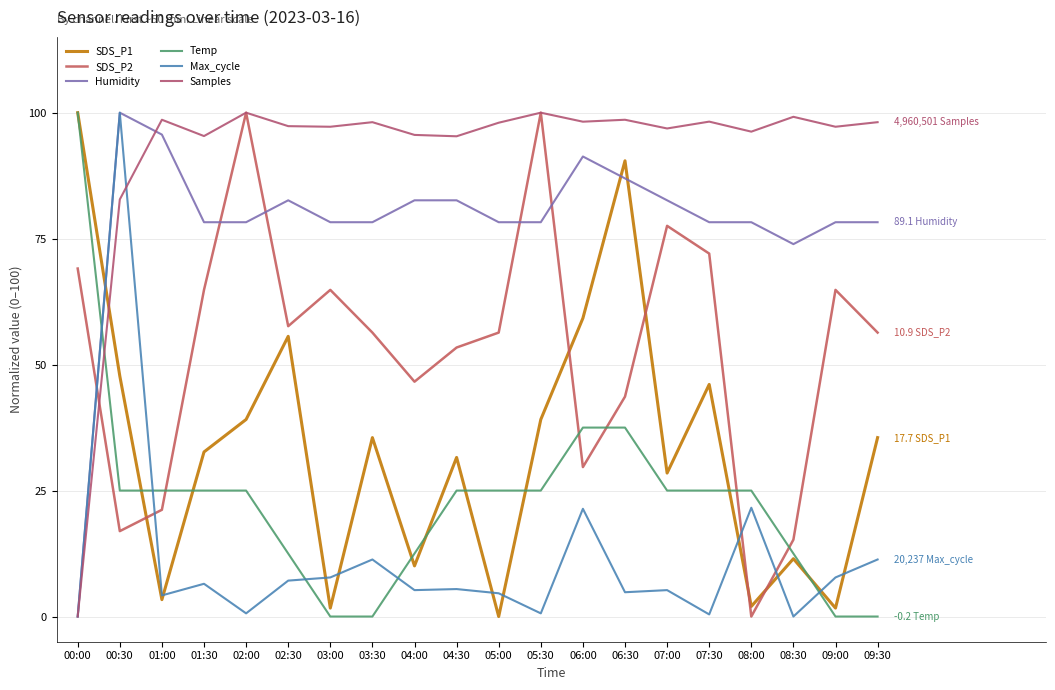

What is the difference between the Max_cycle values at 02:00 and 04:00?

4.6